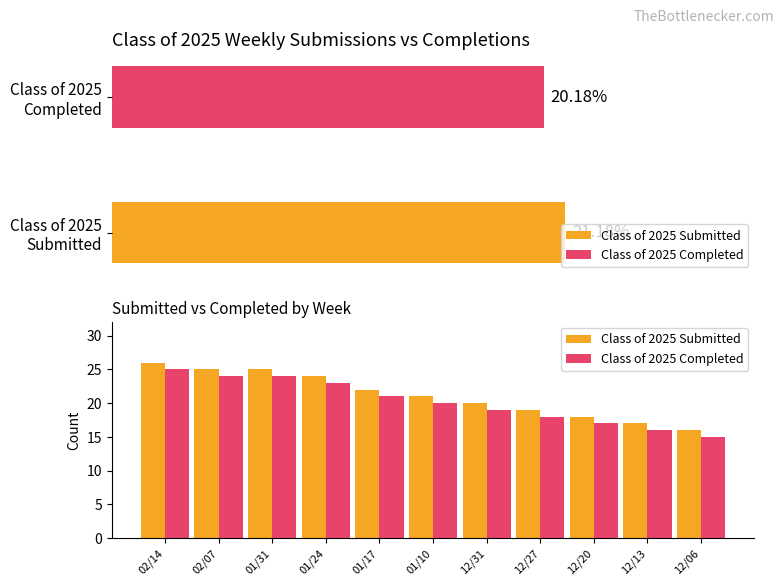

The value of Class of 2025 Completed at 12/13 is 16. True or false?

True